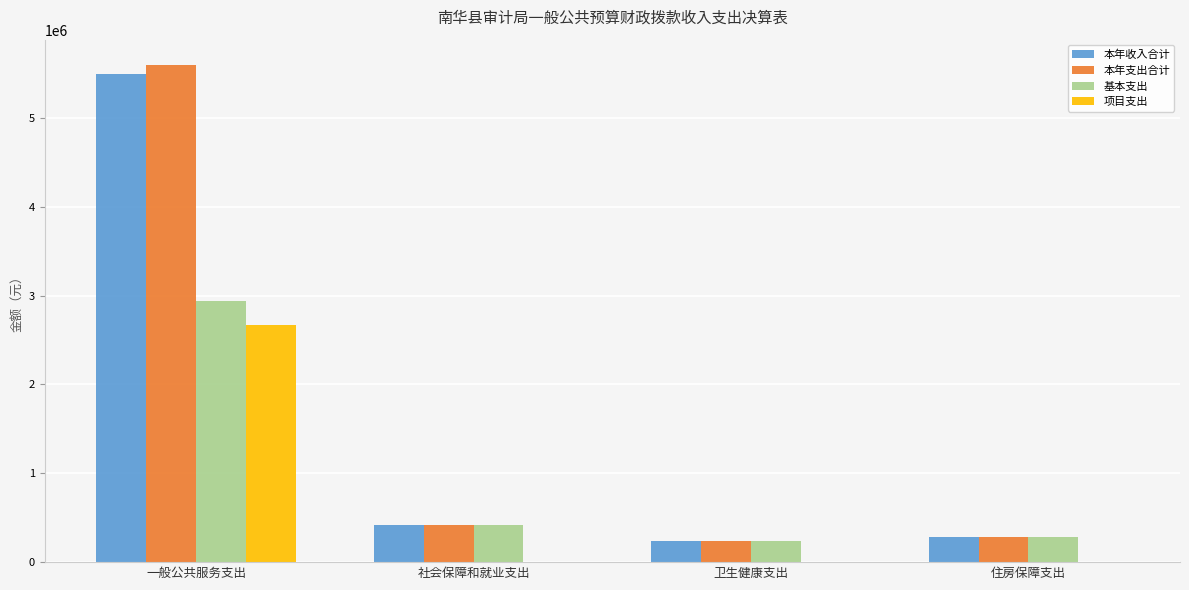

What is the greatest value displayed?

5599632.8